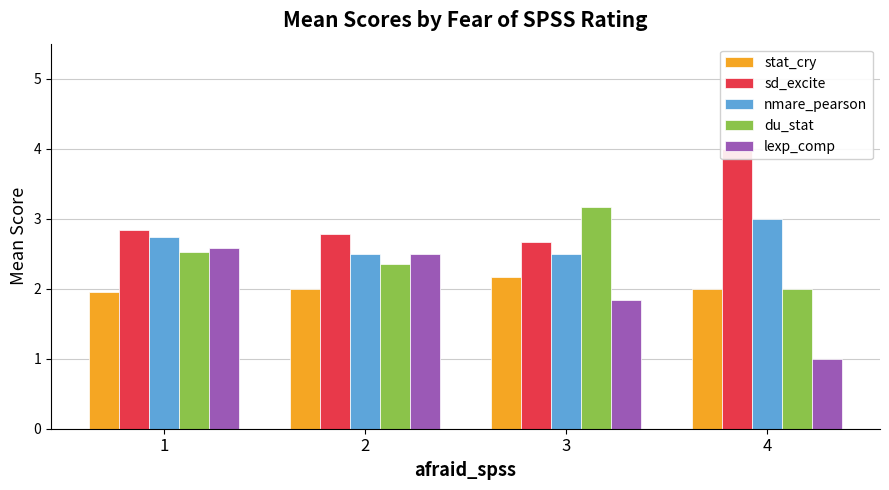

Between 1 and 3, which series saw the biggest shift?

lexp_comp